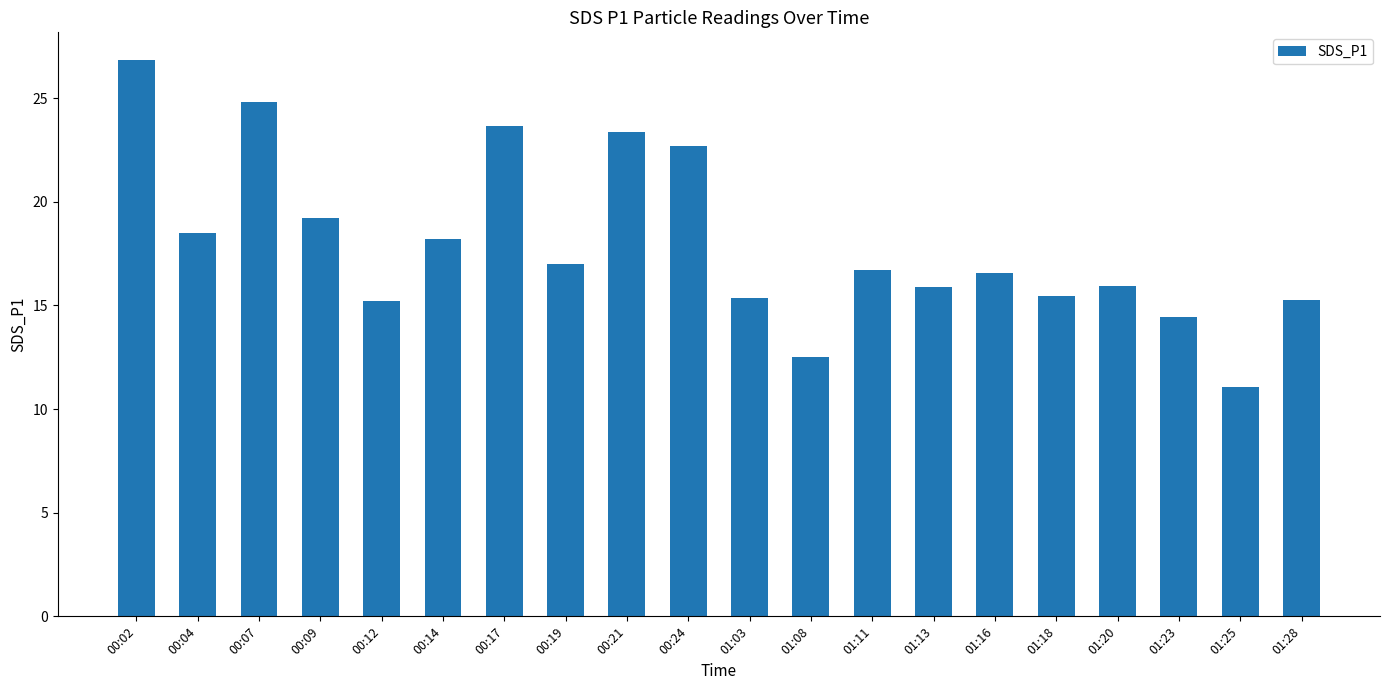

What is the approximate value at 00:09?

19.2